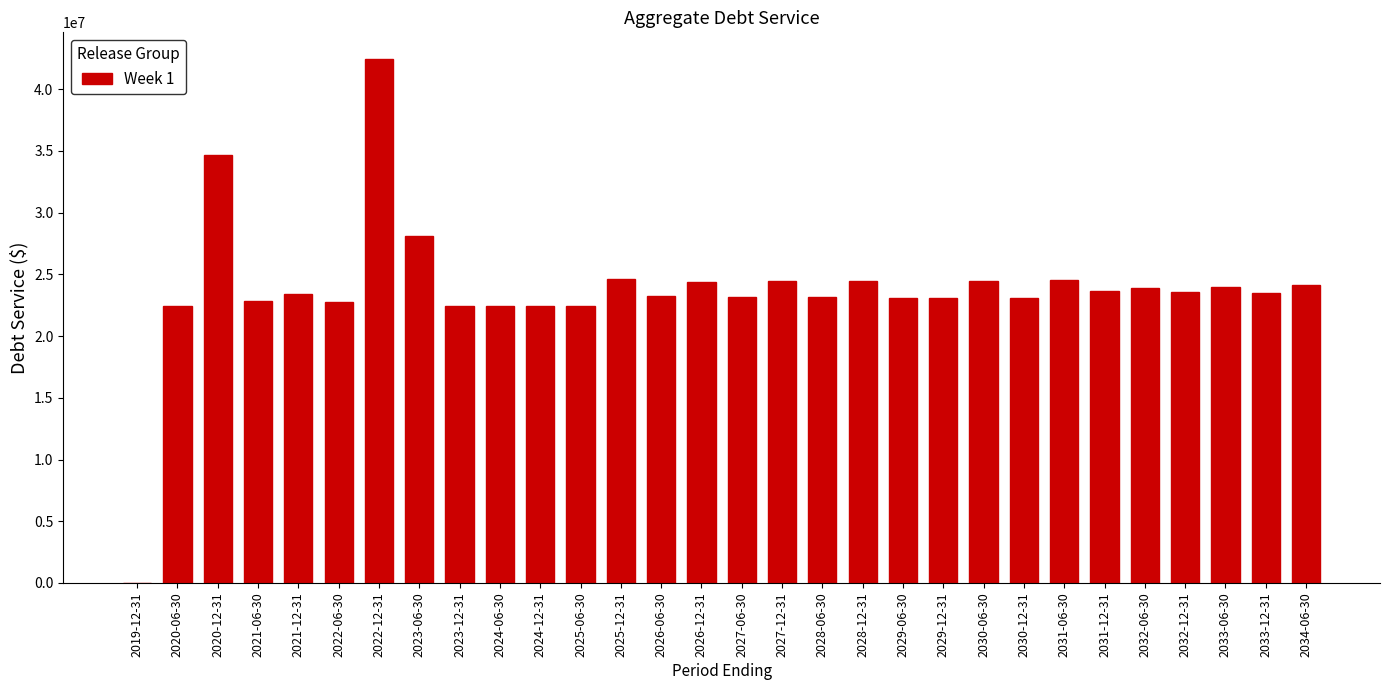

What is the change in value from 2025-06-30 to 2031-06-30?

+2077050.0